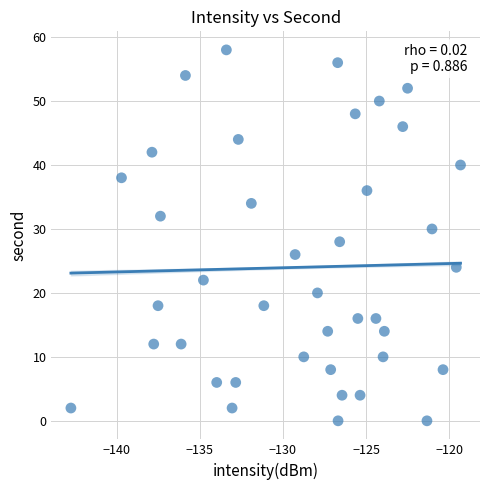

What is the range of Y values (max minus min)?

58